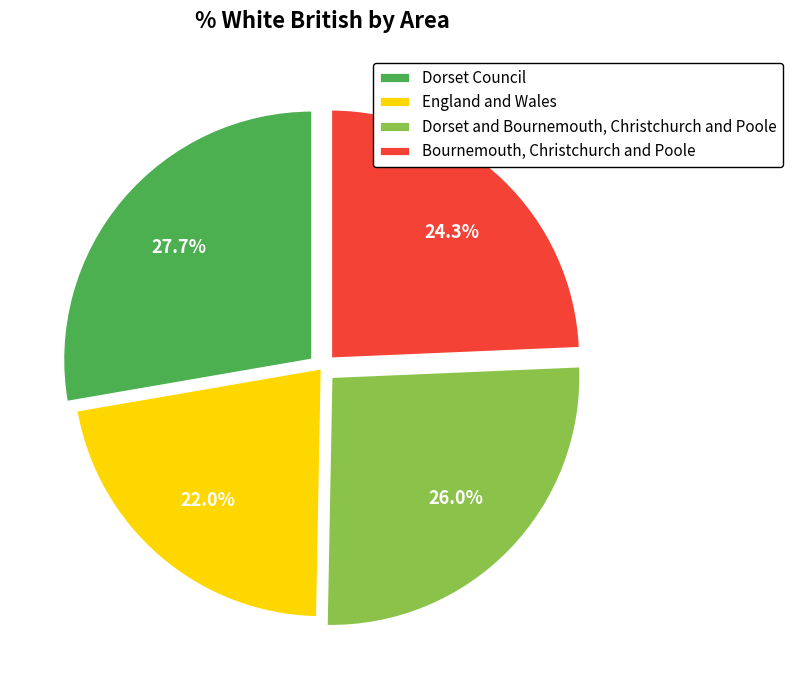

Is Dorset and Bournemouth, Christchurch and Poole the majority of the pie?

No